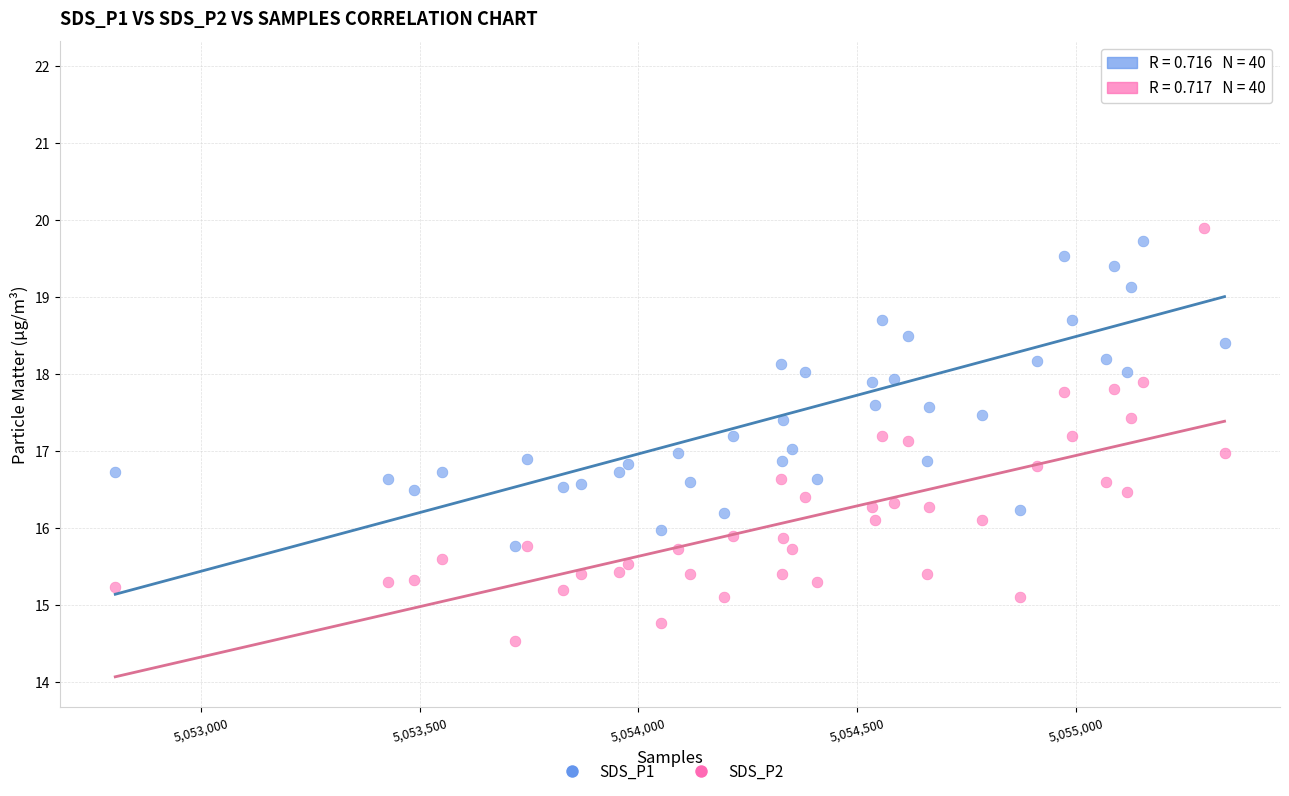

Which series contains the highest Y value?

SDS_P1